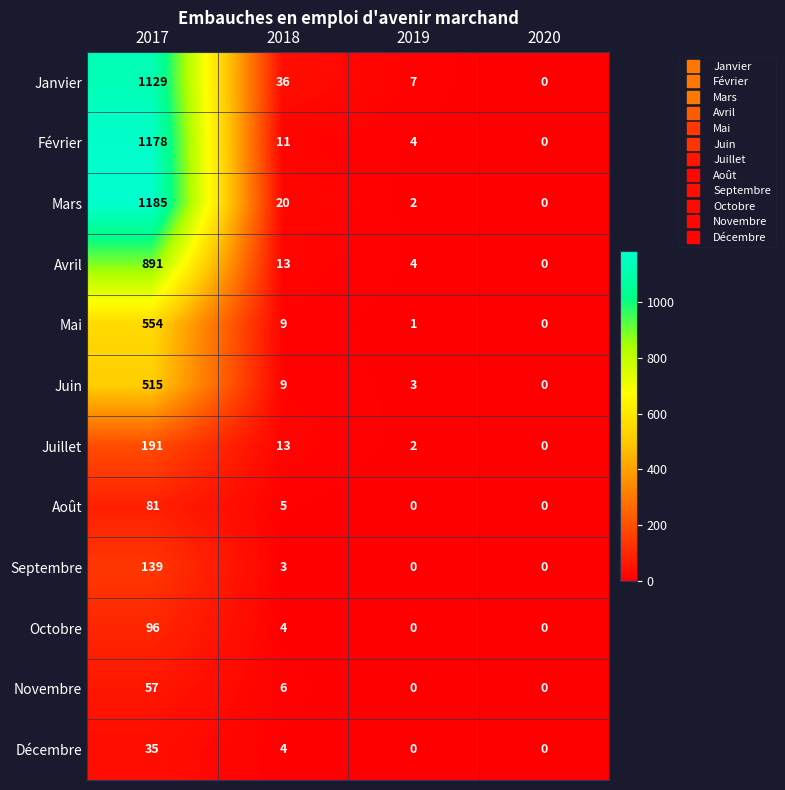

What is the sum of all Janvier values?

1172